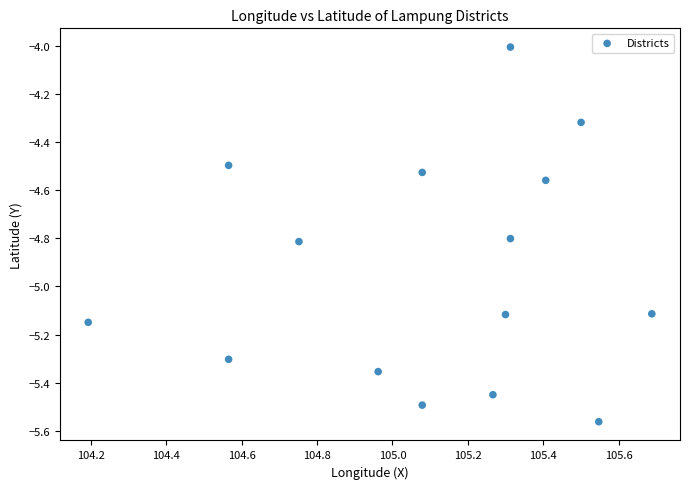

What is the range of Y values (max minus min)?

1.6